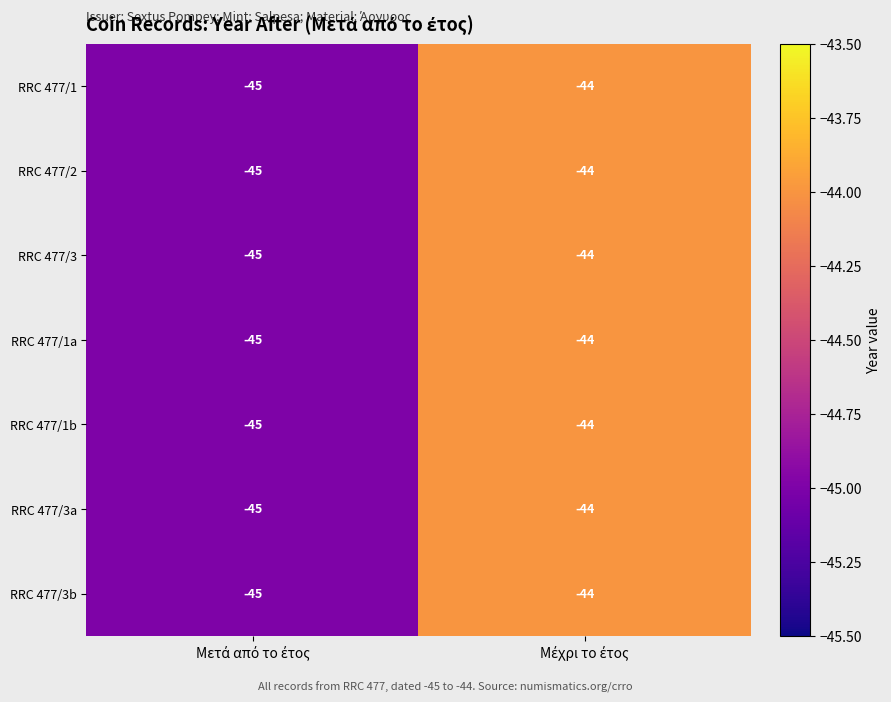

What is the greatest value displayed?

-44